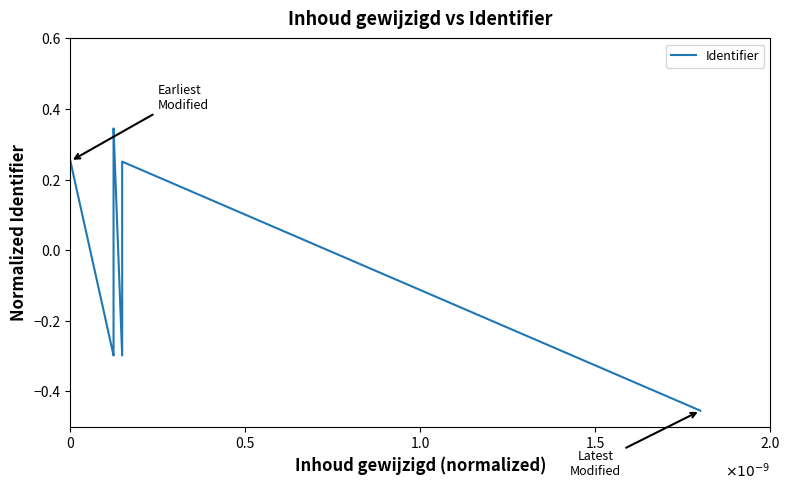

How many series are shown in this chart?

1